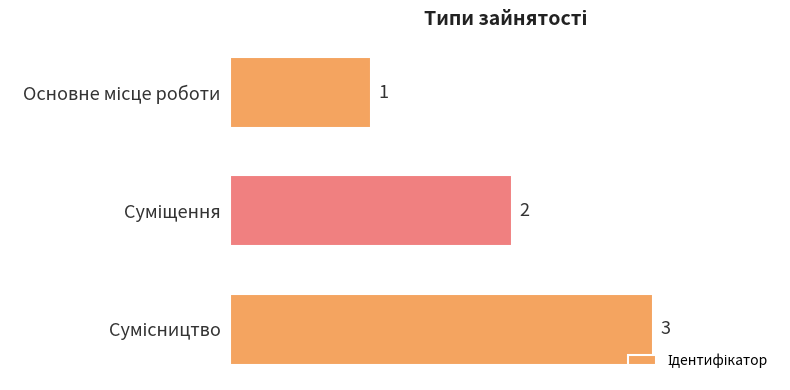

What is the value of the 1st bar from the top?

1